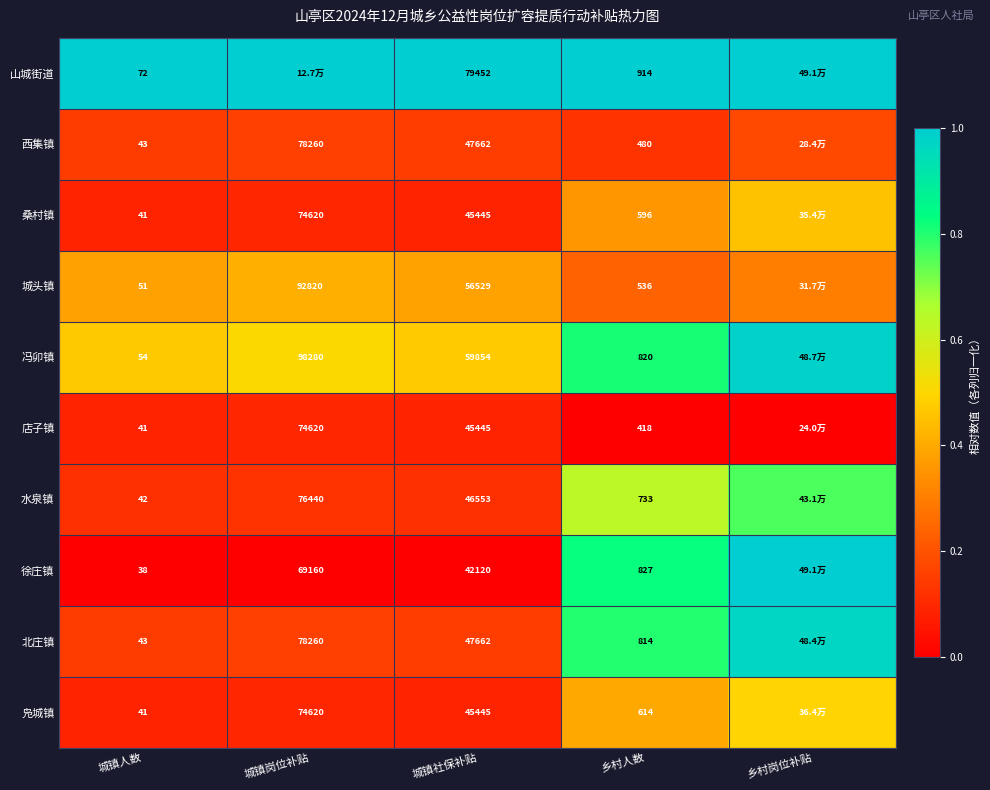

Between 城镇人数 and 城镇社保补贴, which series saw the biggest shift?

山城街道